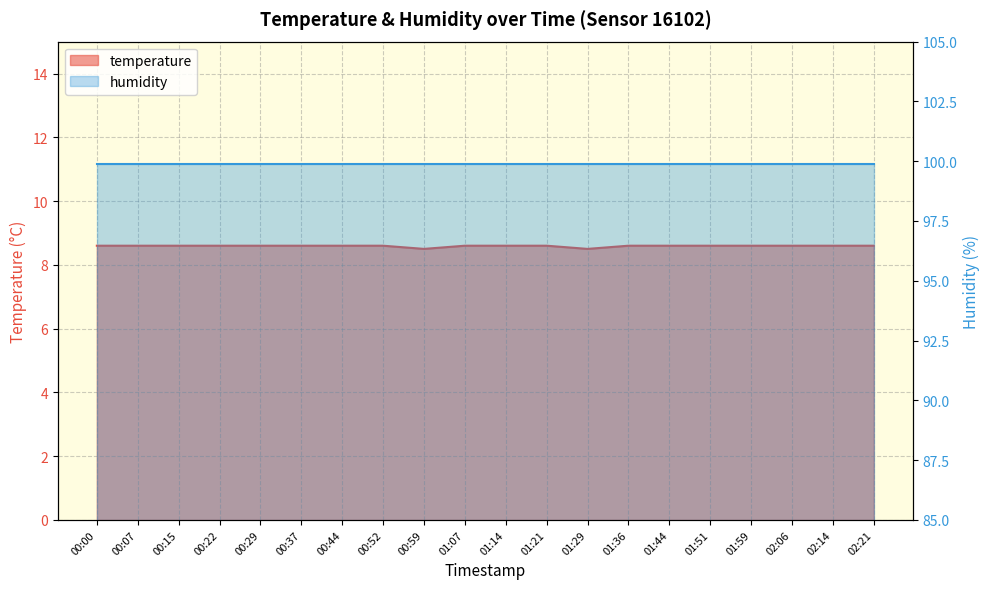

What is the average value?

8.6